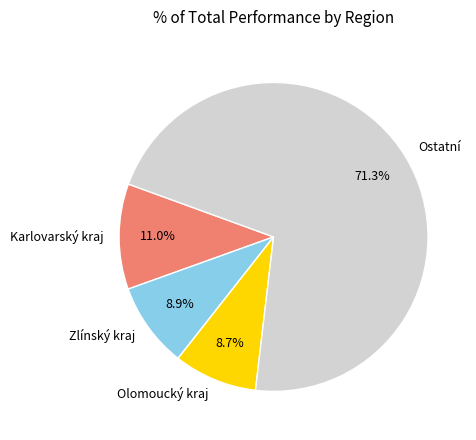

Count the number of slices in the pie.

4